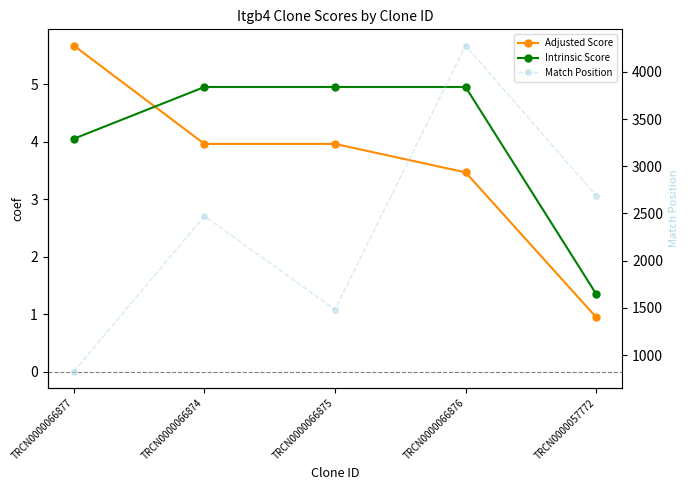

At which category does Match Position reach its first local peak?

TRCN0000066874